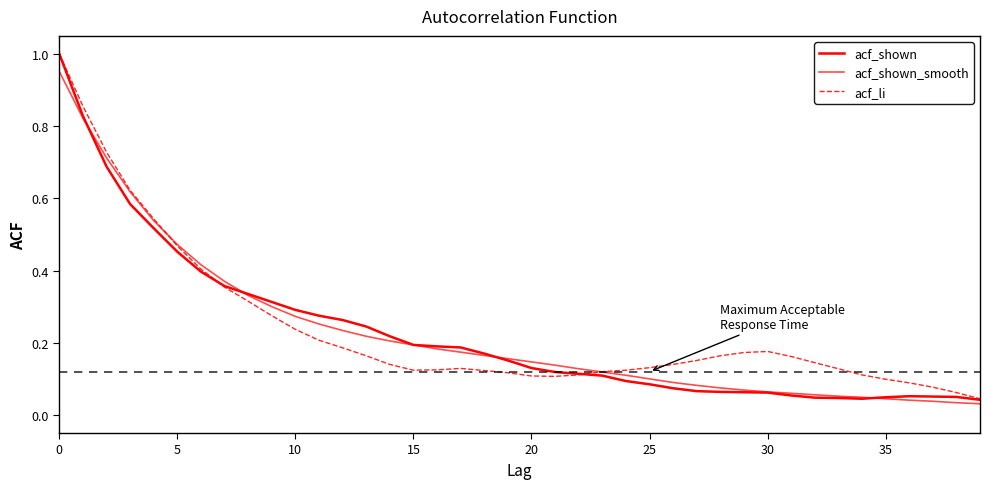

Count the number of data series in this chart.

3